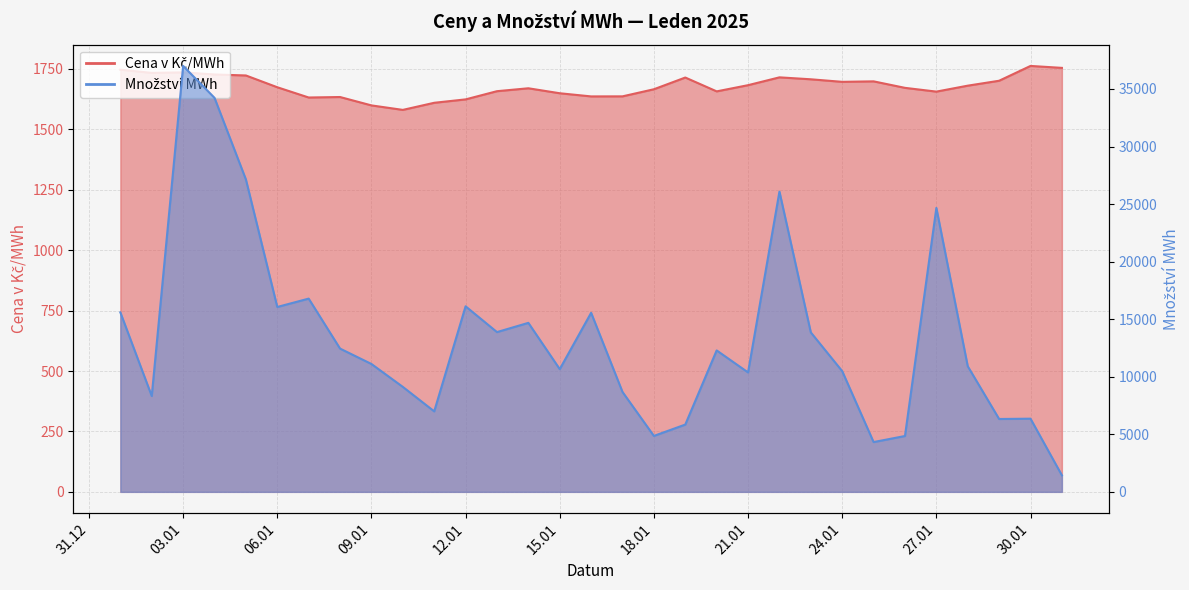

What is the maximum value shown in the chart?

37002.4